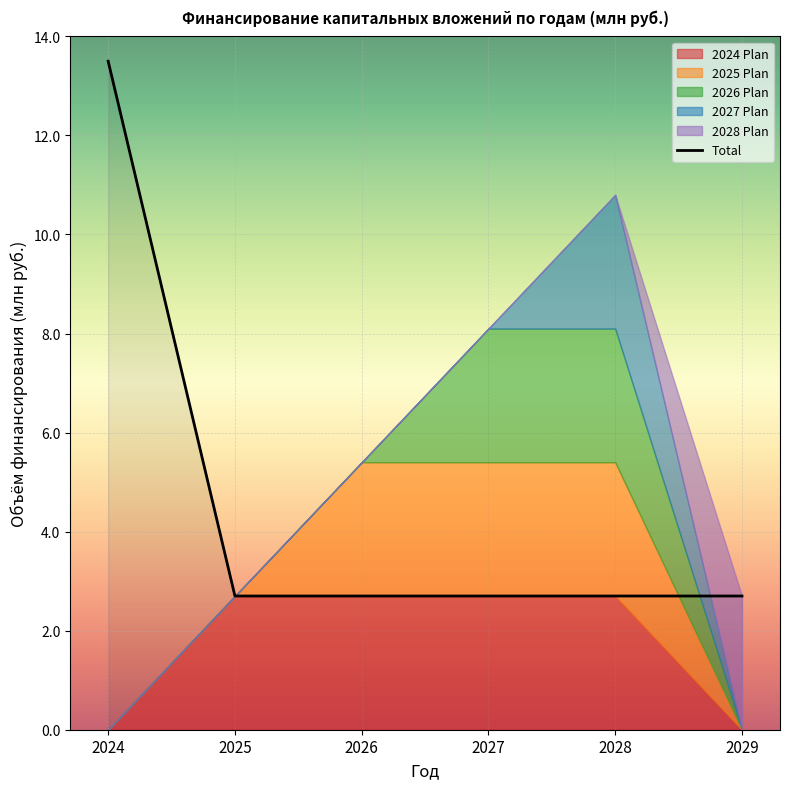

Which category has the lowest value in the 2027 Plan series?

2024